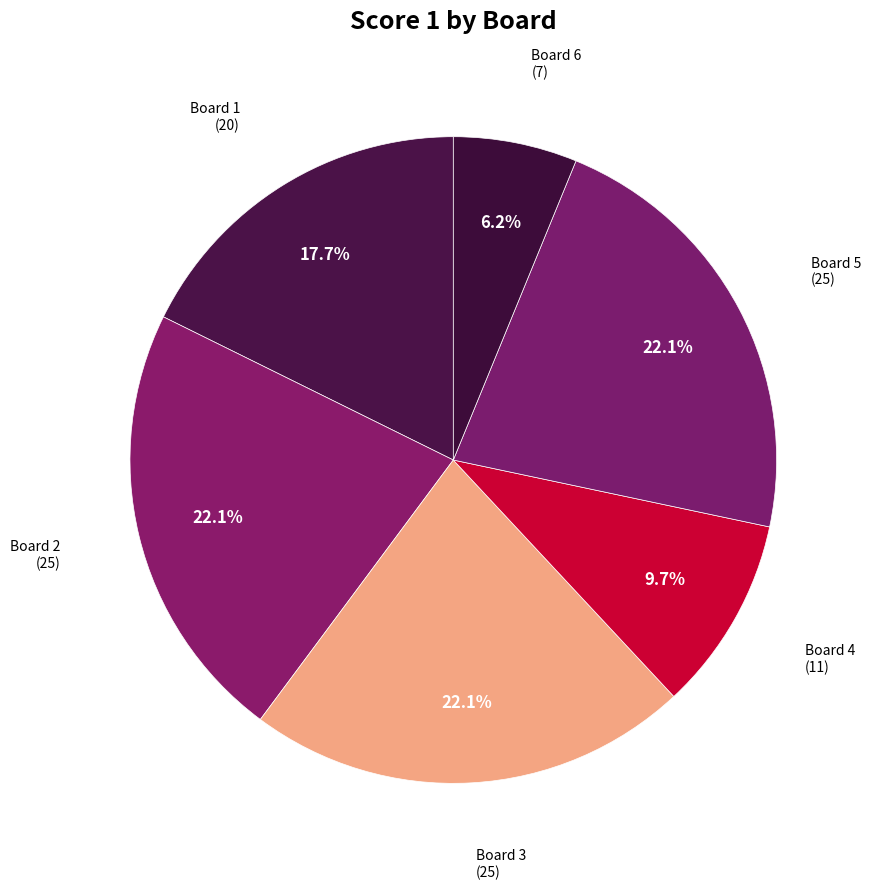

The Board 6 slice represents 6% of the pie. True or false?

True